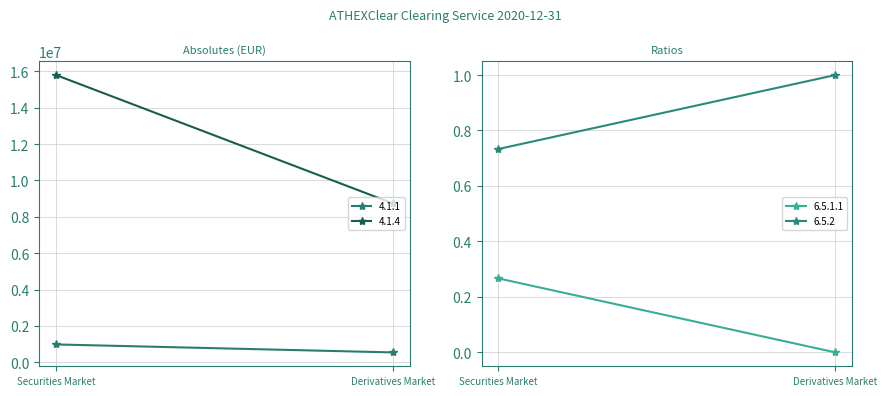

What is the greatest value displayed?

15794430.0